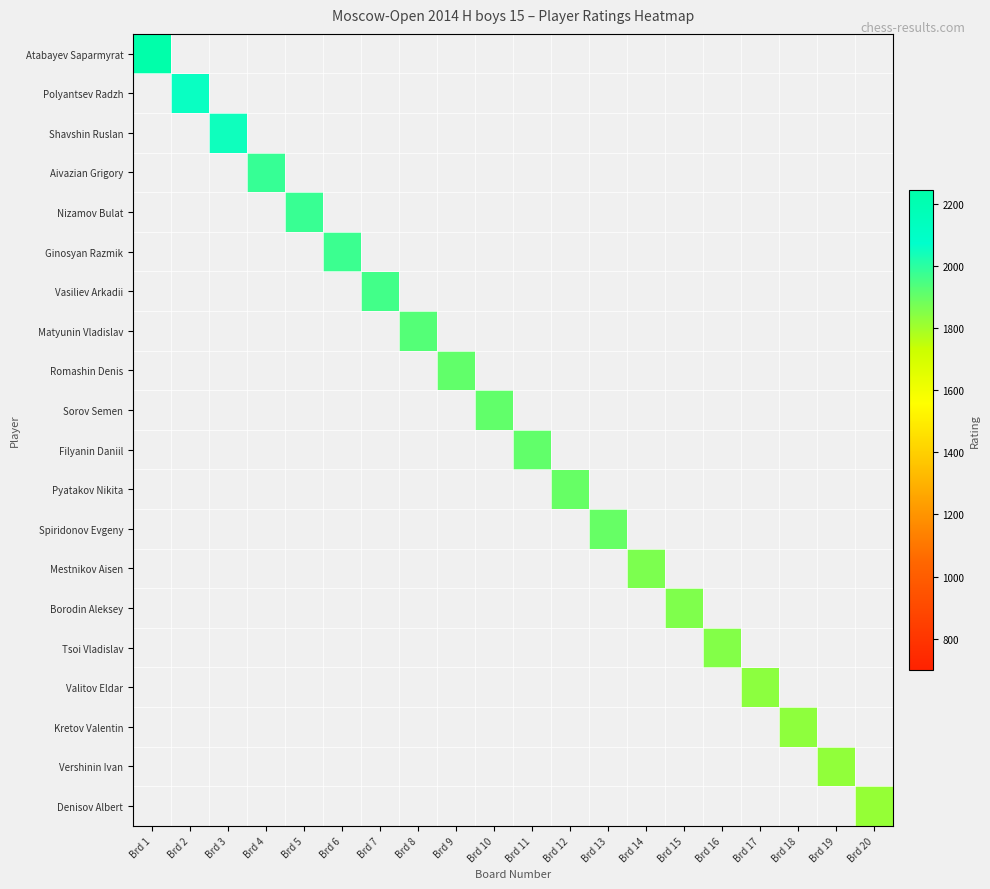

Reading left to right, what are all the values shown in this chart?

Atabayev Saparmyrat: Brd 1=2244	Brd 2=0	Brd 3=0	Brd 4=0	Brd 5=0	Brd 6=0	Brd 7=0	Brd 8=0	Brd 9=0	Brd 10=0	Brd 11=0	Brd 12=0	Brd 13=0	Brd 14=0	Brd 15=0	Brd 16=0	Brd 17=0	Brd 18=0	Brd 19=0	Brd 20=0
Polyantsev Radzh: Brd 1=0	Brd 2=2055	Brd 3=0	Brd 4=0	Brd 5=0	Brd 6=0	Brd 7=0	Brd 8=0	Brd 9=0	Brd 10=0	Brd 11=0	Brd 12=0	Brd 13=0	Brd 14=0	Brd 15=0	Brd 16=0	Brd 17=0	Brd 18=0	Brd 19=0	Brd 20=0
Shavshin Ruslan: Brd 1=0	Brd 2=0	Brd 3=2046	Brd 4=0	Brd 5=0	Brd 6=0	Brd 7=0	Brd 8=0	Brd 9=0	Brd 10=0	Brd 11=0	Brd 12=0	Brd 13=0	Brd 14=0	Brd 15=0	Brd 16=0	Brd 17=0	Brd 18=0	Brd 19=0	Brd 20=0
Aivazian Grigory: Brd 1=0	Brd 2=0	Brd 3=0	Brd 4=1981	Brd 5=0	Brd 6=0	Brd 7=0	Brd 8=0	Brd 9=0	Brd 10=0	Brd 11=0	Brd 12=0	Brd 13=0	Brd 14=0	Brd 15=0	Brd 16=0	Brd 17=0	Brd 18=0	Brd 19=0	Brd 20=0
Nizamov Bulat: Brd 1=0	Brd 2=0	Brd 3=0	Brd 4=0	Brd 5=1976	Brd 6=0	Brd 7=0	Brd 8=0	Brd 9=0	Brd 10=0	Brd 11=0	Brd 12=0	Brd 13=0	Brd 14=0	Brd 15=0	Brd 16=0	Brd 17=0	Brd 18=0	Brd 19=0	Brd 20=0
Ginosyan Razmik: Brd 1=0	Brd 2=0	Brd 3=0	Brd 4=0	Brd 5=0	Brd 6=1972	Brd 7=0	Brd 8=0	Brd 9=0	Brd 10=0	Brd 11=0	Brd 12=0	Brd 13=0	Brd 14=0	Brd 15=0	Brd 16=0	Brd 17=0	Brd 18=0	Brd 19=0	Brd 20=0
Vasiliev Arkadii: Brd 1=0	Brd 2=0	Brd 3=0	Brd 4=0	Brd 5=0	Brd 6=0	Brd 7=1959	Brd 8=0	Brd 9=0	Brd 10=0	Brd 11=0	Brd 12=0	Brd 13=0	Brd 14=0	Brd 15=0	Brd 16=0	Brd 17=0	Brd 18=0	Brd 19=0	Brd 20=0
Matyunin Vladislav: Brd 1=0	Brd 2=0	Brd 3=0	Brd 4=0	Brd 5=0	Brd 6=0	Brd 7=0	Brd 8=1929	Brd 9=0	Brd 10=0	Brd 11=0	Brd 12=0	Brd 13=0	Brd 14=0	Brd 15=0	Brd 16=0	Brd 17=0	Brd 18=0	Brd 19=0	Brd 20=0
Romashin Denis: Brd 1=0	Brd 2=0	Brd 3=0	Brd 4=0	Brd 5=0	Brd 6=0	Brd 7=0	Brd 8=0	Brd 9=1909	Brd 10=0	Brd 11=0	Brd 12=0	Brd 13=0	Brd 14=0	Brd 15=0	Brd 16=0	Brd 17=0	Brd 18=0	Brd 19=0	Brd 20=0
Sorov Semen: Brd 1=0	Brd 2=0	Brd 3=0	Brd 4=0	Brd 5=0	Brd 6=0	Brd 7=0	Brd 8=0	Brd 9=0	Brd 10=1909	Brd 11=0	Brd 12=0	Brd 13=0	Brd 14=0	Brd 15=0	Brd 16=0	Brd 17=0	Brd 18=0	Brd 19=0	Brd 20=0
Filyanin Daniil: Brd 1=0	Brd 2=0	Brd 3=0	Brd 4=0	Brd 5=0	Brd 6=0	Brd 7=0	Brd 8=0	Brd 9=0	Brd 10=0	Brd 11=1907	Brd 12=0	Brd 13=0	Brd 14=0	Brd 15=0	Brd 16=0	Brd 17=0	Brd 18=0	Brd 19=0	Brd 20=0
Pyatakov Nikita: Brd 1=0	Brd 2=0	Brd 3=0	Brd 4=0	Brd 5=0	Brd 6=0	Brd 7=0	Brd 8=0	Brd 9=0	Brd 10=0	Brd 11=0	Brd 12=1900	Brd 13=0	Brd 14=0	Brd 15=0	Brd 16=0	Brd 17=0	Brd 18=0	Brd 19=0	Brd 20=0
Spiridonov Evgeny: Brd 1=0	Brd 2=0	Brd 3=0	Brd 4=0	Brd 5=0	Brd 6=0	Brd 7=0	Brd 8=0	Brd 9=0	Brd 10=0	Brd 11=0	Brd 12=0	Brd 13=1898	Brd 14=0	Brd 15=0	Brd 16=0	Brd 17=0	Brd 18=0	Brd 19=0	Brd 20=0
Mestnikov Aisen: Brd 1=0	Brd 2=0	Brd 3=0	Brd 4=0	Brd 5=0	Brd 6=0	Brd 7=0	Brd 8=0	Brd 9=0	Brd 10=0	Brd 11=0	Brd 12=0	Brd 13=0	Brd 14=1864	Brd 15=0	Brd 16=0	Brd 17=0	Brd 18=0	Brd 19=0	Brd 20=0
Borodin Aleksey: Brd 1=0	Brd 2=0	Brd 3=0	Brd 4=0	Brd 5=0	Brd 6=0	Brd 7=0	Brd 8=0	Brd 9=0	Brd 10=0	Brd 11=0	Brd 12=0	Brd 13=0	Brd 14=0	Brd 15=1855	Brd 16=0	Brd 17=0	Brd 18=0	Brd 19=0	Brd 20=0
Tsoi Vladislav: Brd 1=0	Brd 2=0	Brd 3=0	Brd 4=0	Brd 5=0	Brd 6=0	Brd 7=0	Brd 8=0	Brd 9=0	Brd 10=0	Brd 11=0	Brd 12=0	Brd 13=0	Brd 14=0	Brd 15=0	Brd 16=1851	Brd 17=0	Brd 18=0	Brd 19=0	Brd 20=0
Valitov Eldar: Brd 1=0	Brd 2=0	Brd 3=0	Brd 4=0	Brd 5=0	Brd 6=0	Brd 7=0	Brd 8=0	Brd 9=0	Brd 10=0	Brd 11=0	Brd 12=0	Brd 13=0	Brd 14=0	Brd 15=0	Brd 16=0	Brd 17=1834	Brd 18=0	Brd 19=0	Brd 20=0
Kretov Valentin: Brd 1=0	Brd 2=0	Brd 3=0	Brd 4=0	Brd 5=0	Brd 6=0	Brd 7=0	Brd 8=0	Brd 9=0	Brd 10=0	Brd 11=0	Brd 12=0	Brd 13=0	Brd 14=0	Brd 15=0	Brd 16=0	Brd 17=0	Brd 18=1832	Brd 19=0	Brd 20=0
Vershinin Ivan: Brd 1=0	Brd 2=0	Brd 3=0	Brd 4=0	Brd 5=0	Brd 6=0	Brd 7=0	Brd 8=0	Brd 9=0	Brd 10=0	Brd 11=0	Brd 12=0	Brd 13=0	Brd 14=0	Brd 15=0	Brd 16=0	Brd 17=0	Brd 18=0	Brd 19=1827	Brd 20=0
Denisov Albert: Brd 1=0	Brd 2=0	Brd 3=0	Brd 4=0	Brd 5=0	Brd 6=0	Brd 7=0	Brd 8=0	Brd 9=0	Brd 10=0	Brd 11=0	Brd 12=0	Brd 13=0	Brd 14=0	Brd 15=0	Brd 16=0	Brd 17=0	Brd 18=0	Brd 19=0	Brd 20=1821